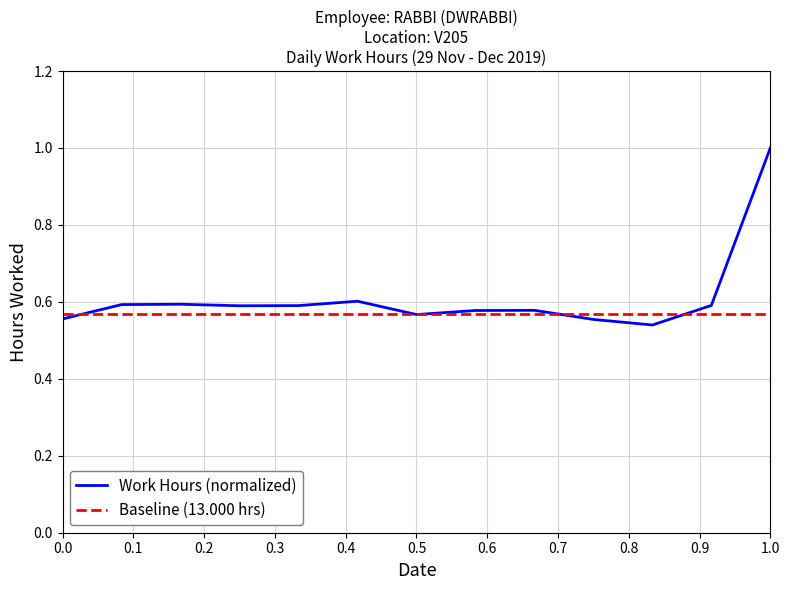

The chart shows a value of 0.2 at 5-Dec(1). True or false?

False